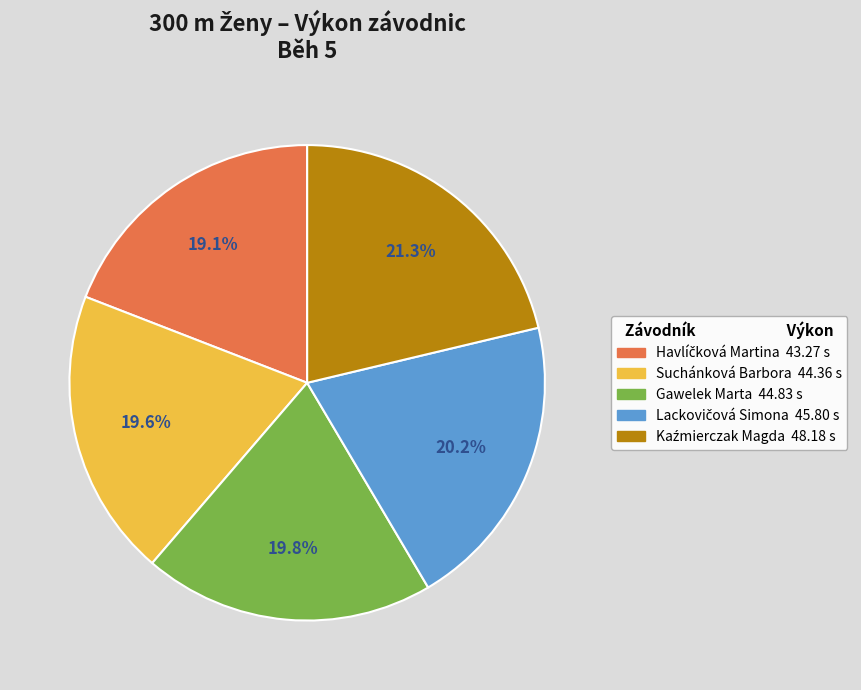

Count the number of slices in the pie.

5